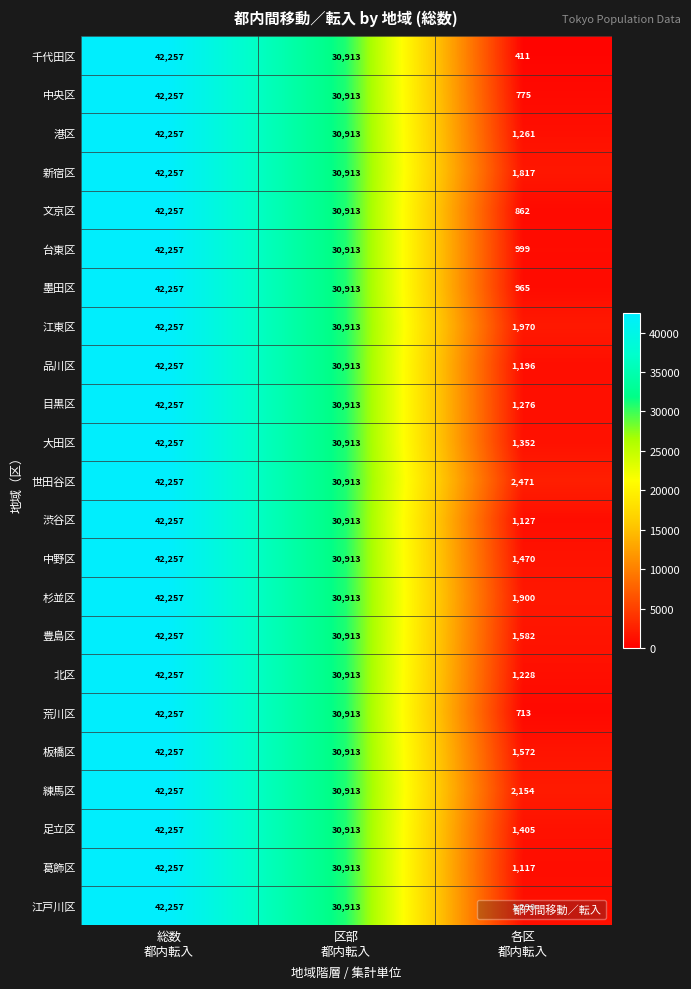

How many 世田谷区 values are between 2471 and 42257?

3